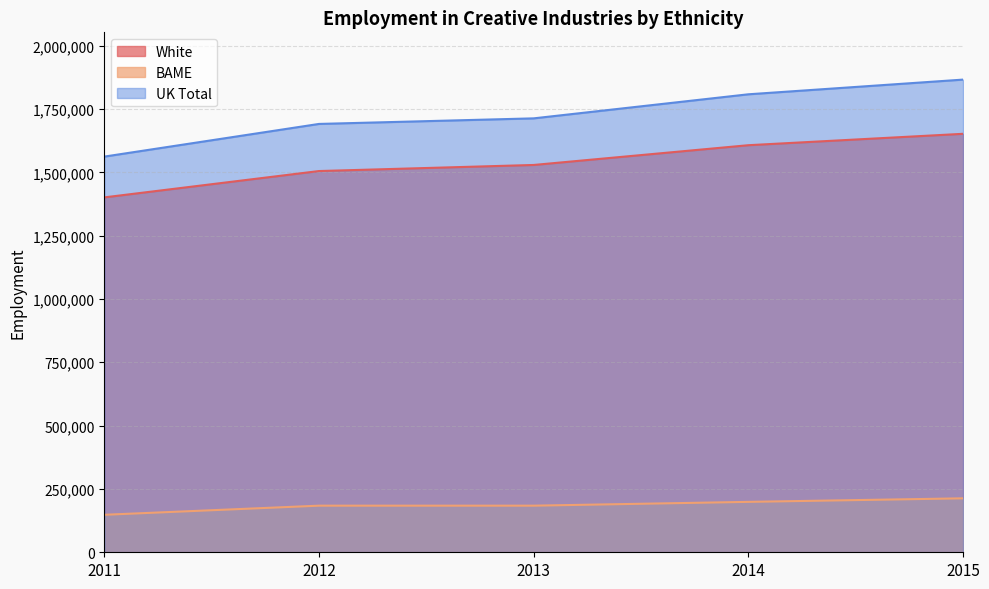

How many values in the UK Total series are below 1713000?

2